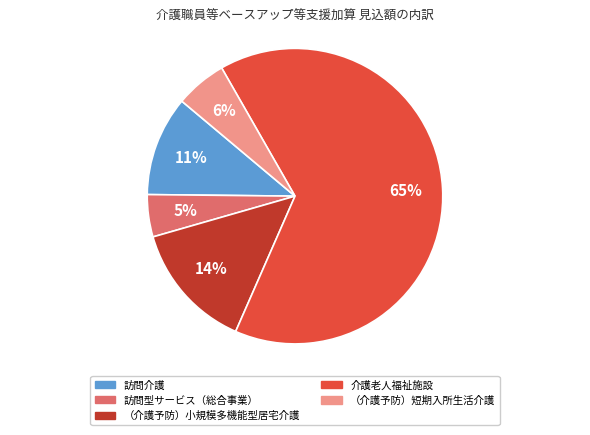

How many segments does this pie chart have?

5